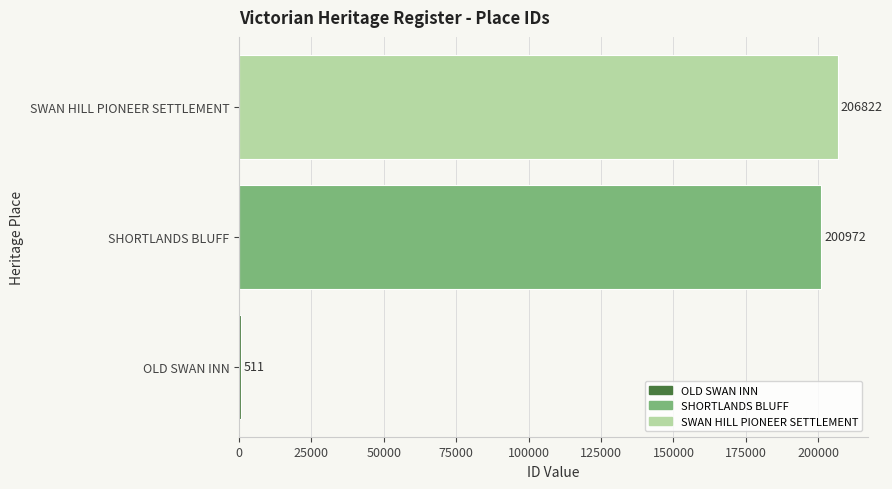

Is it true that the value at SWAN HILL PIONEER SETTLEMENT is 206822?

True